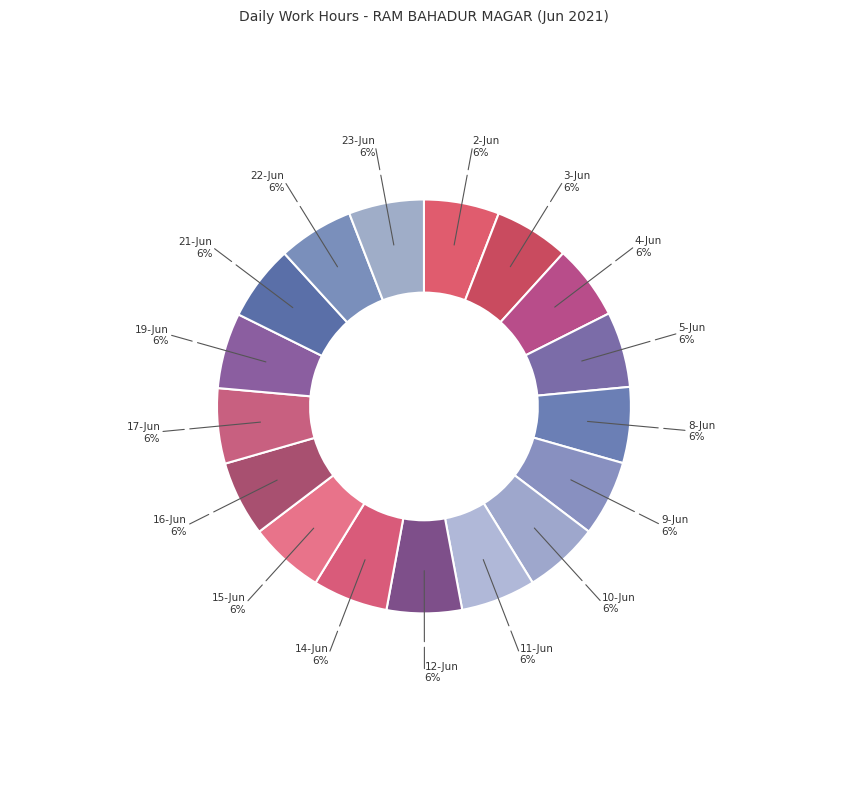

How many slices are in this pie chart?

17